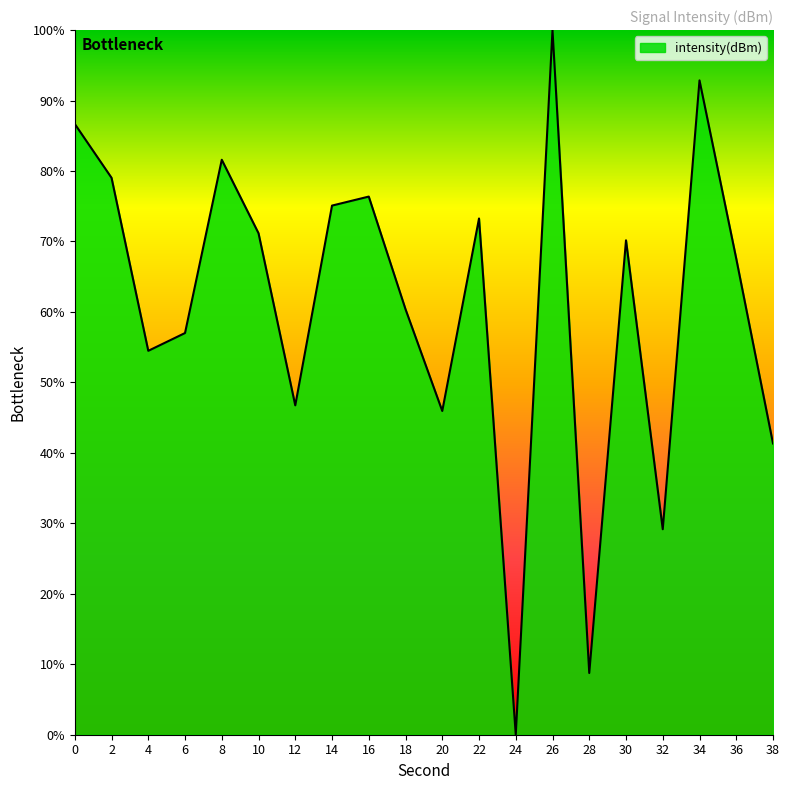

True or false: the data shows 73.0 at 38.

False